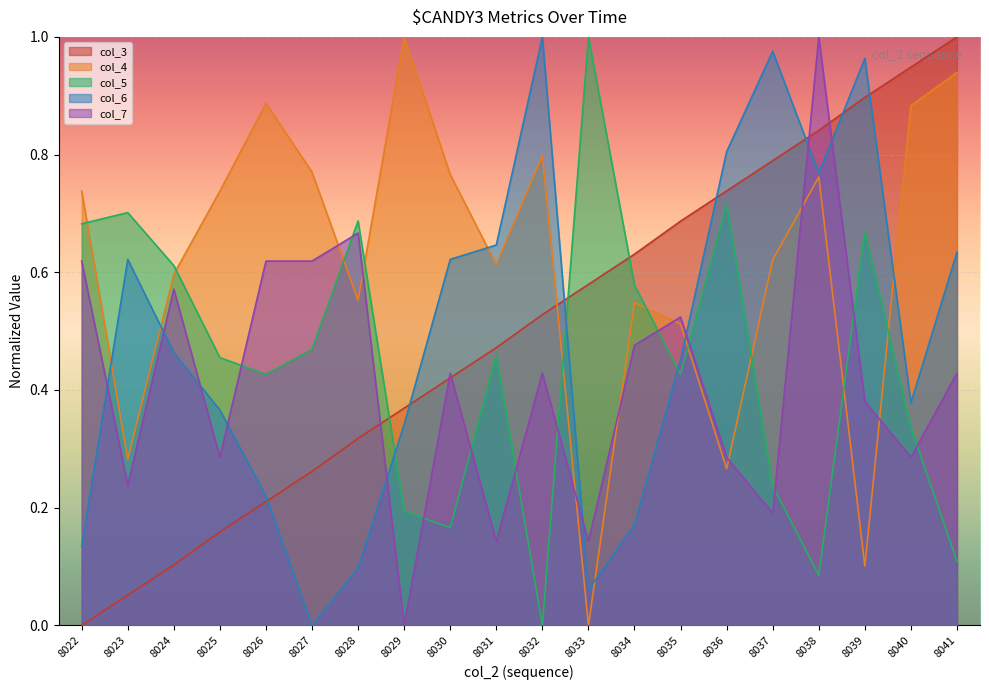

Where do col_4 and col_5 first cross each other?

8022 and 8023